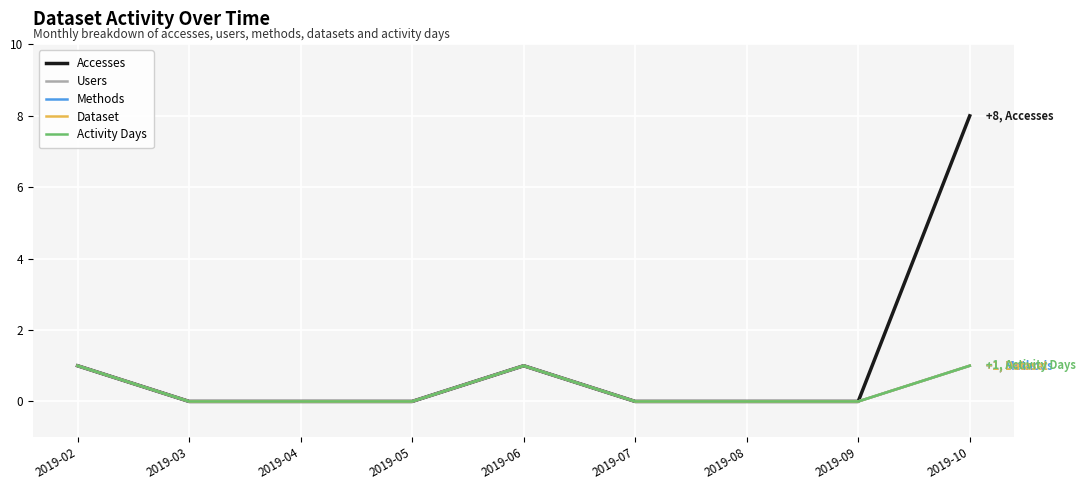

Does the chart have visible grid lines?

Yes